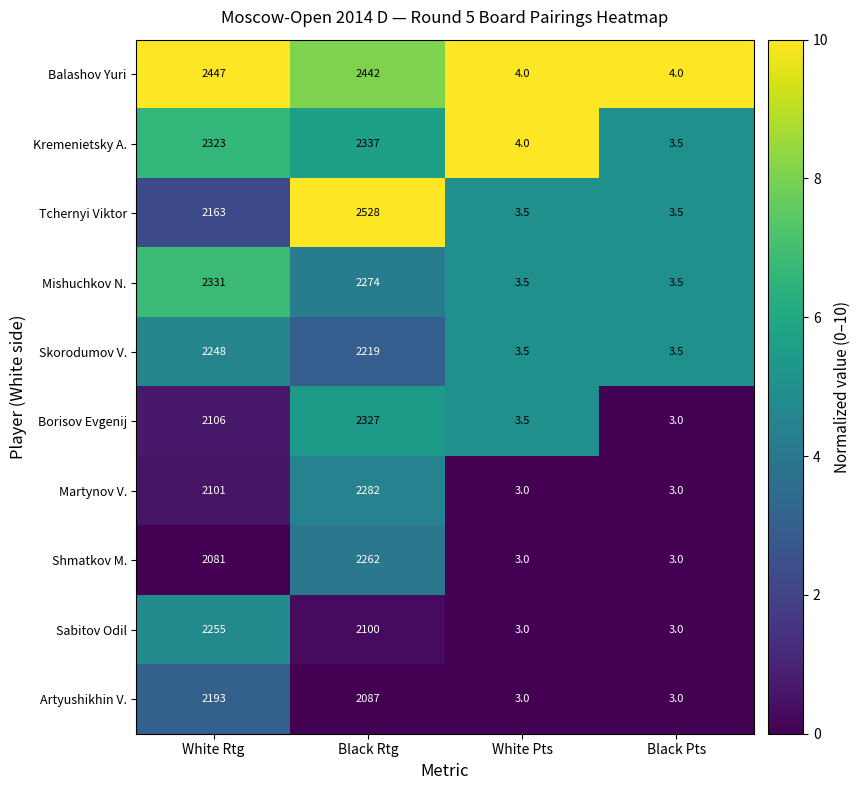

What value does the Skorodumov V. series have at Black Rtg?

2219.0